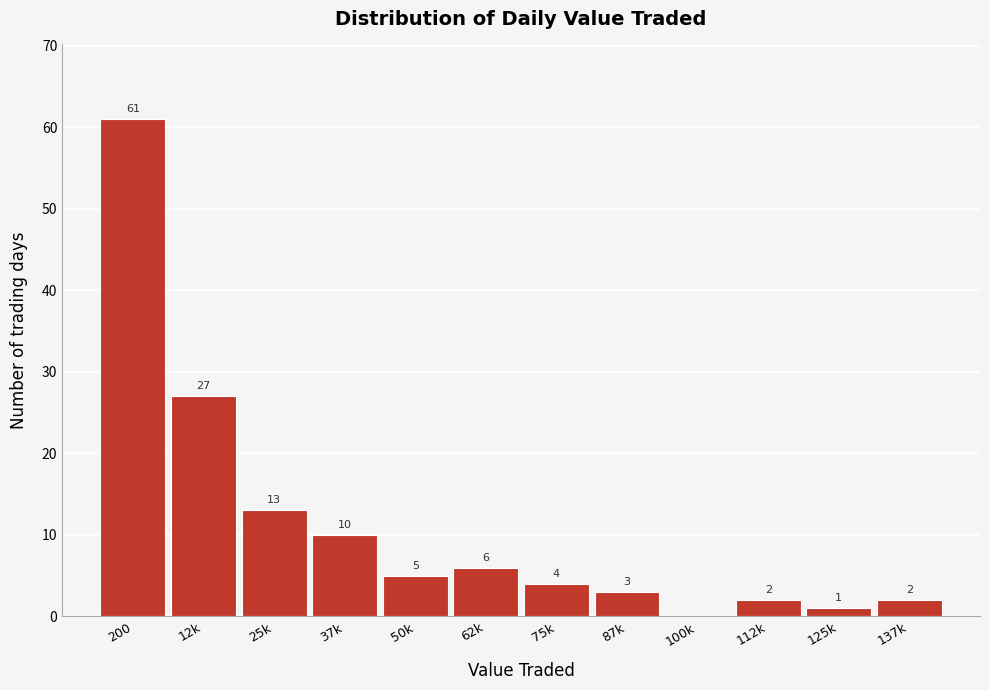

Reading left to right, list all the values displayed in this chart.

200=61	12k=27	25k=13	37k=10	50k=5	62k=6	75k=4	87k=3	100k=0	112k=2	125k=1	137k=2